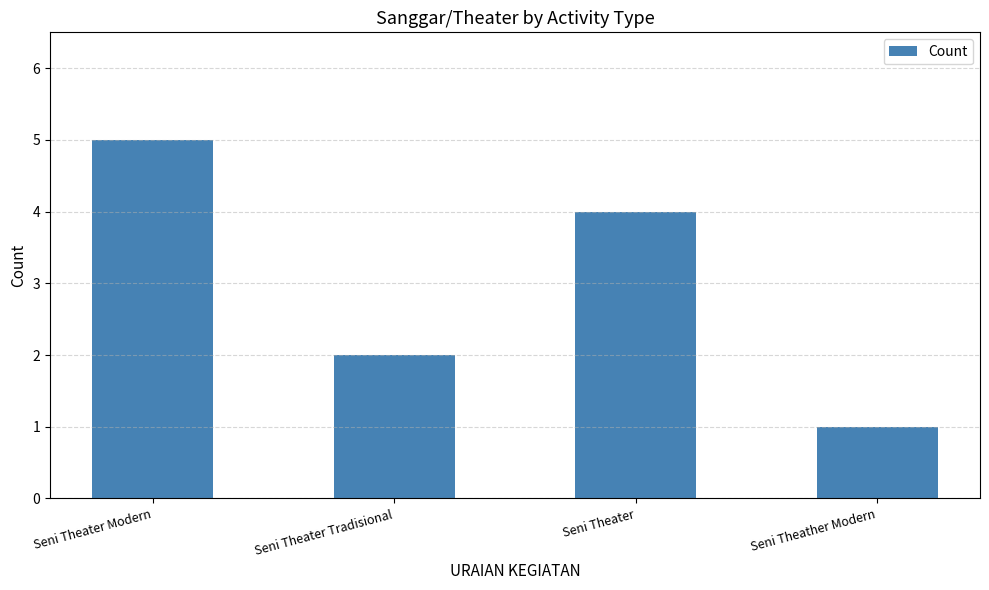

Does the chart contain stacked bars?

No